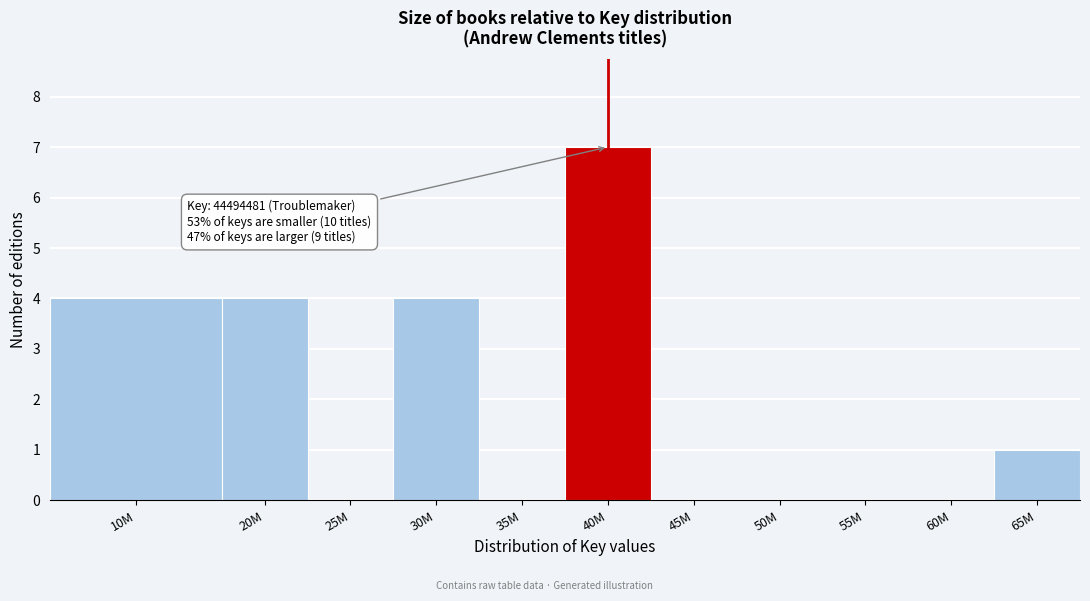

Reading left to right, extract all data points from this chart.

10M=4	20M=4	25M=0	30M=4	35M=0	40M=7	45M=0	50M=0	55M=0	60M=0	65M=1